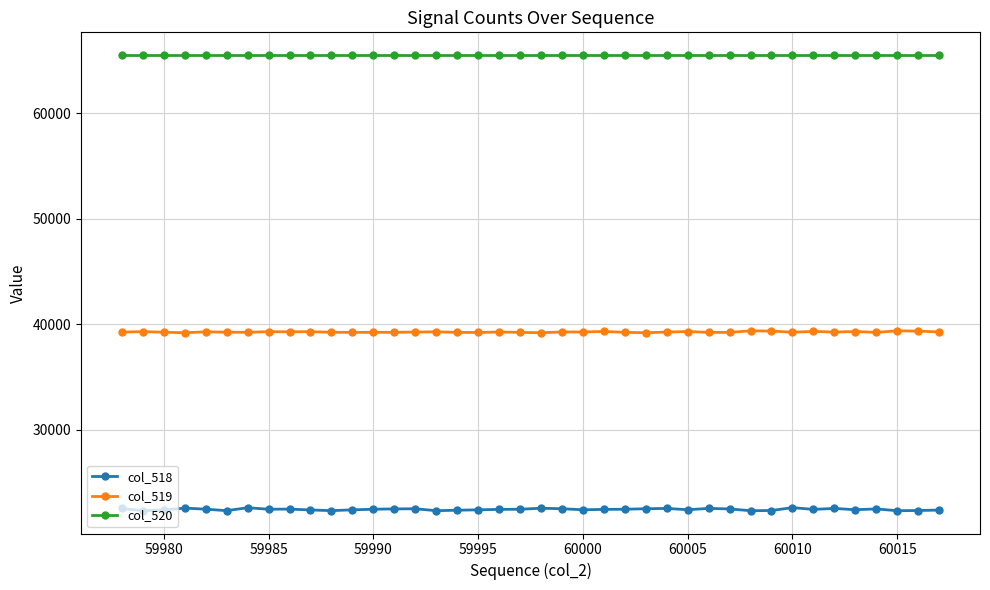

Which series has the widest spread of values?

col_518